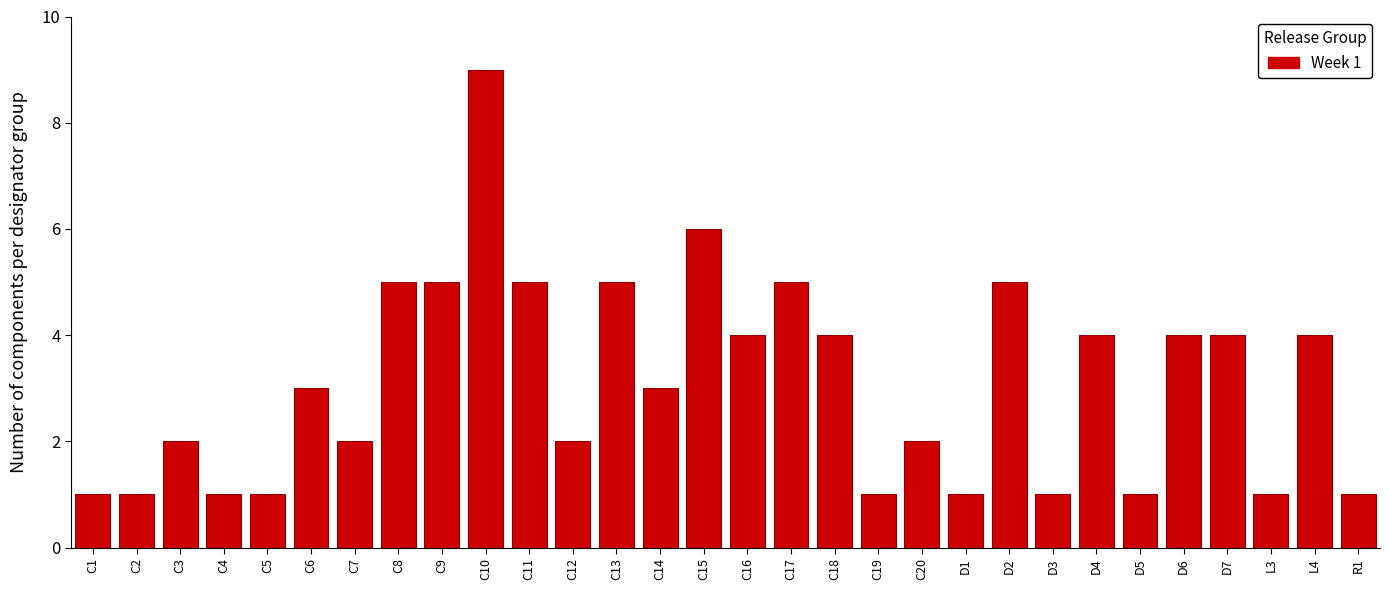

Reading left to right, what are all the values shown in this chart?

1	1	2	1	1	3	2	5	5	9	5	2	5	3	6	4	5	4	1	2	1	5	1	4	1	4	4	1	4	1